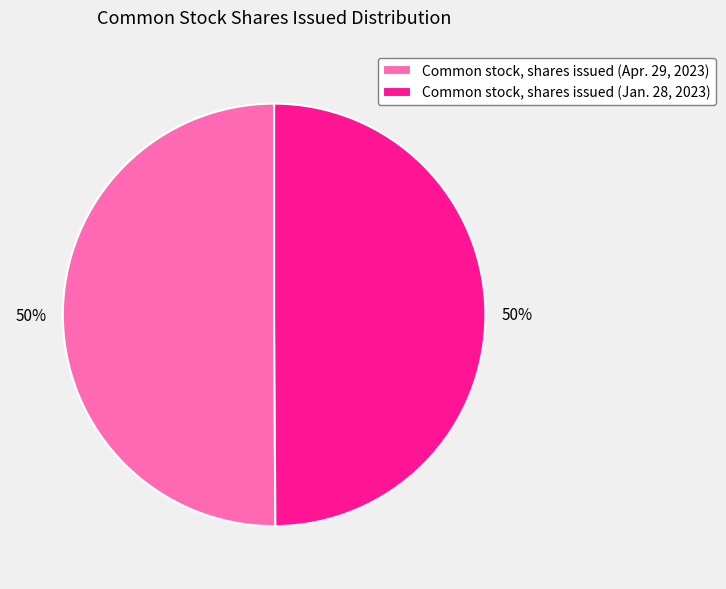

True or false: Common stock, shares issued (Apr. 29, 2023) accounts for 63% of the total.

False